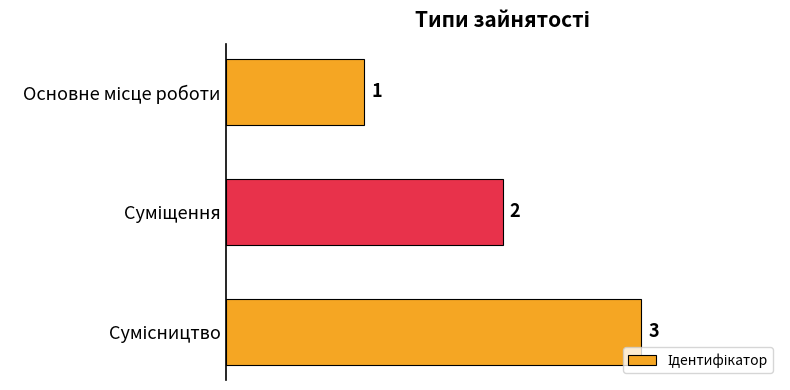

Are the bars horizontal?

Yes